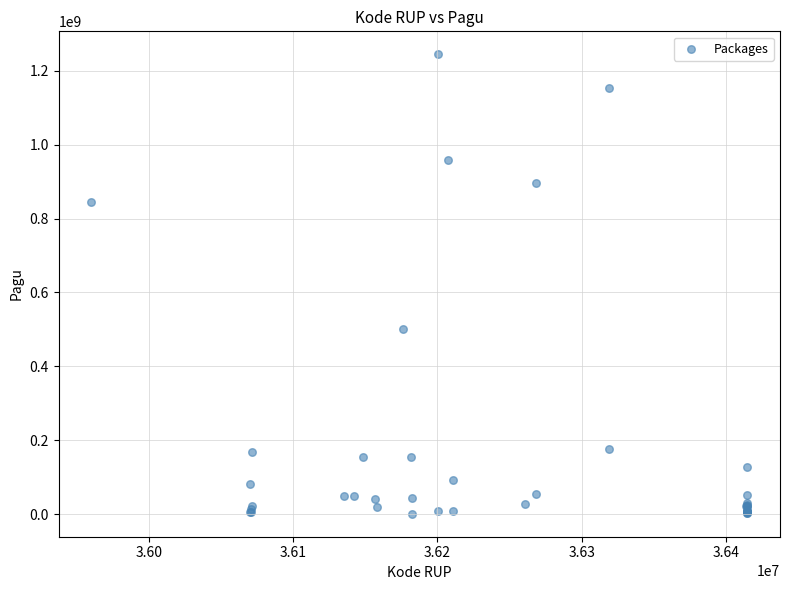

What Y value in the scatter plot is closest to 622840000?

499932000